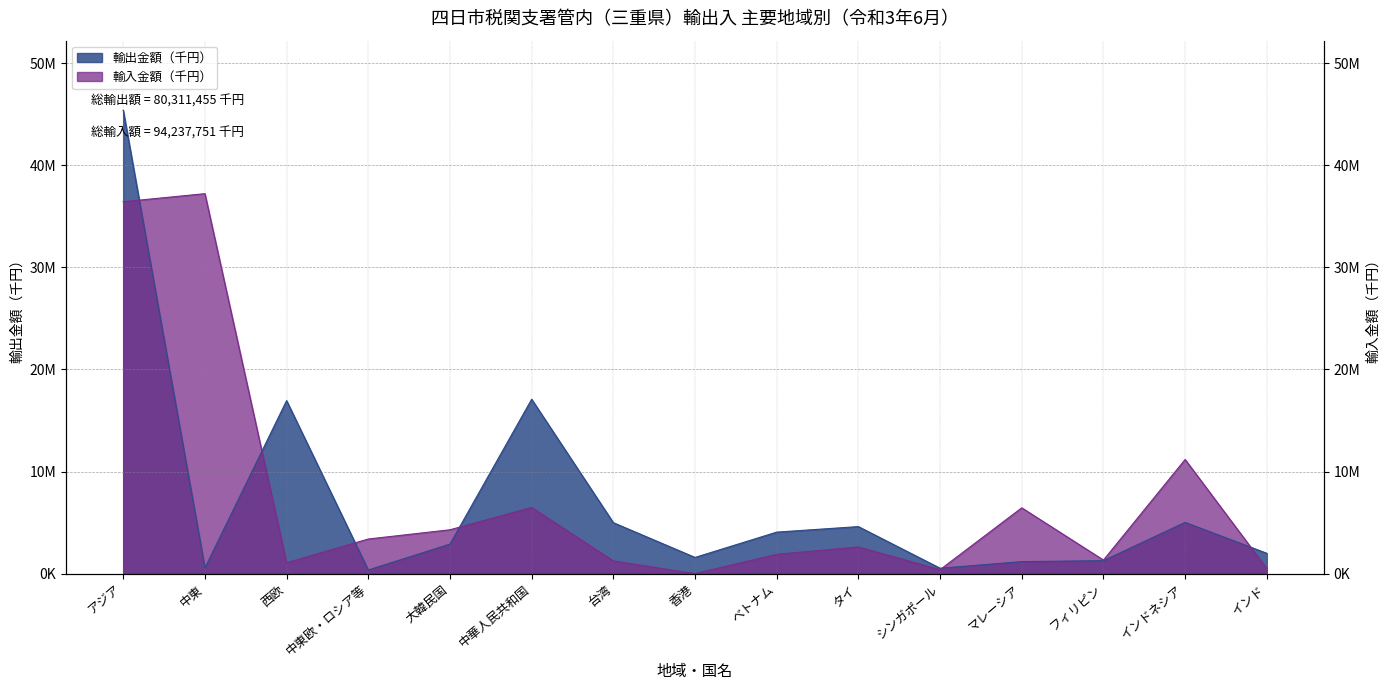

At which label does 輸出金額（千円） first exceed 2890146?

アジア